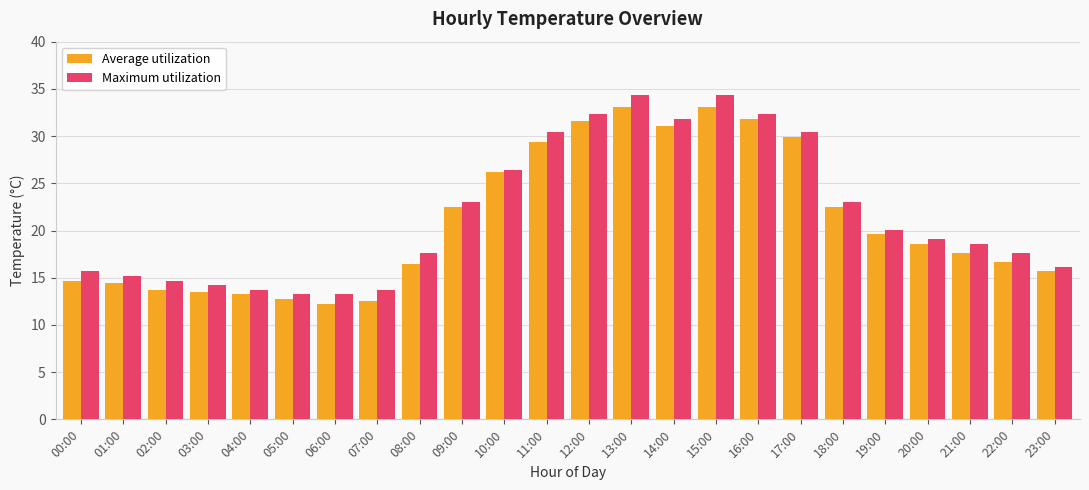

What is the label of the 11th bar from the right?

13:00